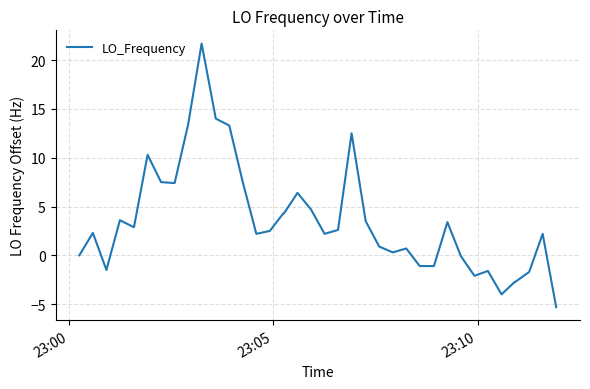

What is the difference between the maximum and minimum values?

27.0